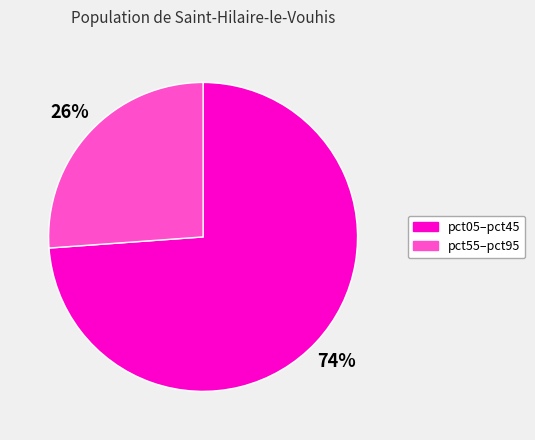

Is there any slice that represents more than half of the pie?

Yes